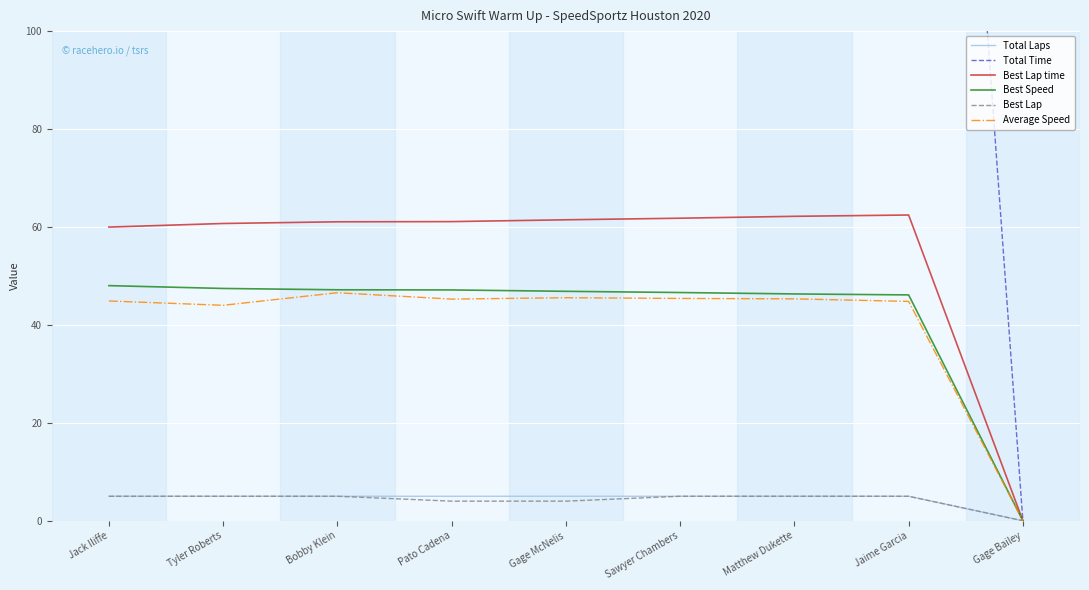

What are all the series names shown in the legend?

Total Laps, Total Time, Best Lap time, Best Speed, Best Lap, Average Speed